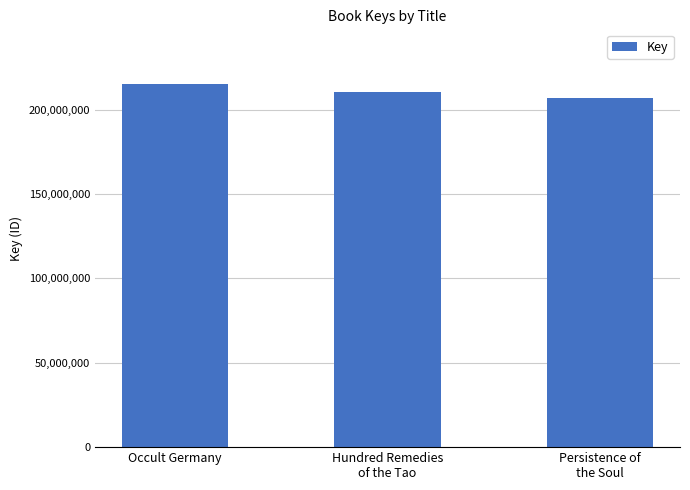

What is the approximate value at Occult Germany, to the nearest 10?

215231440